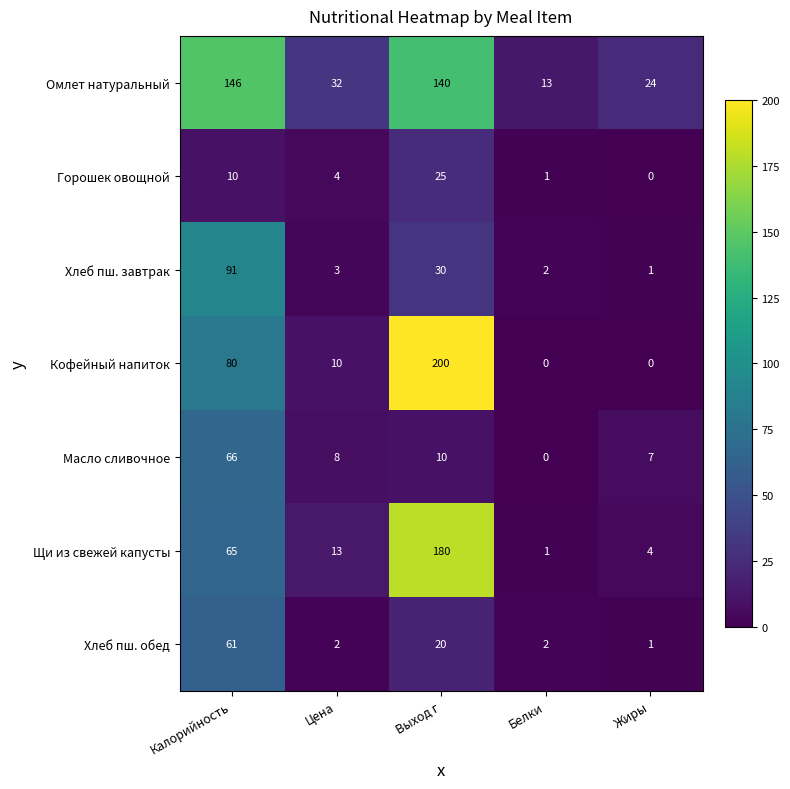

Rank the series at Калорийность from highest to lowest value.

Омлет натуральный, Хлеб пш. завтрак, Кофейный напиток, Масло сливочное, Щи из свежей капусты, Хлеб пш. обед, Горошек овощной